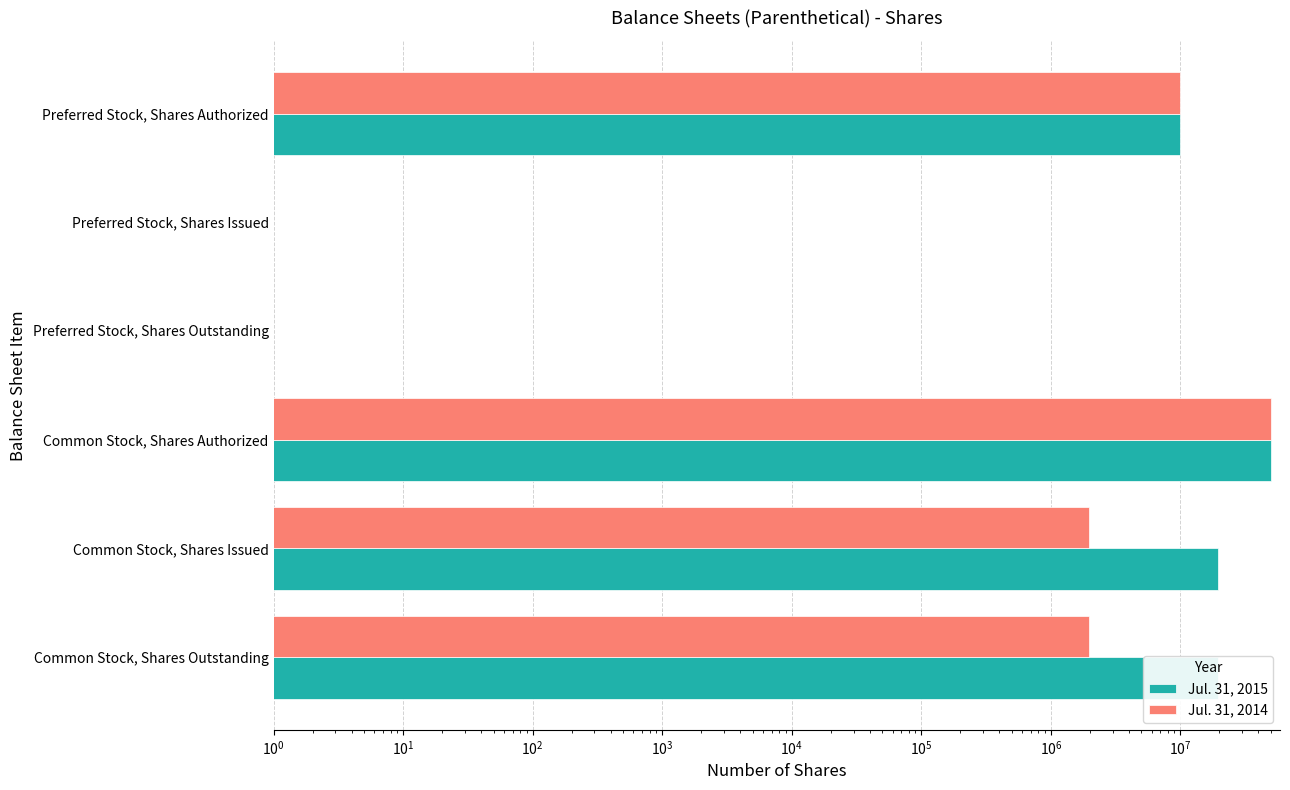

What is the value of the Jul. 31, 2014 bar at the 4th from the left?

50000000